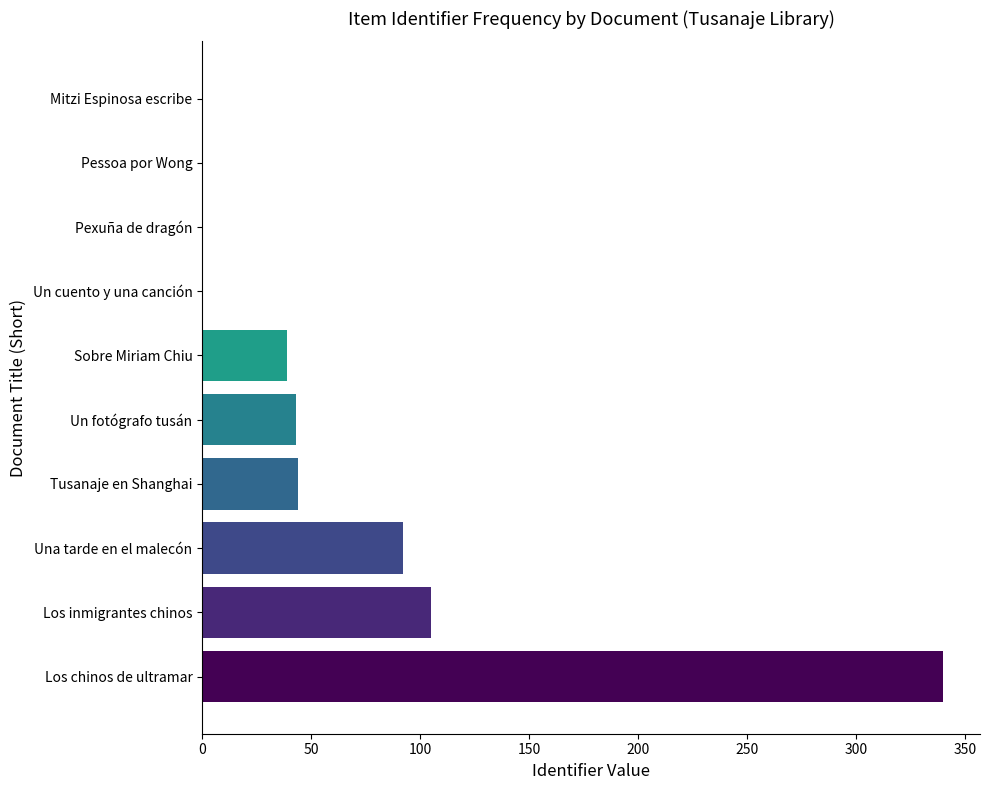

Are the bars horizontal?

Yes